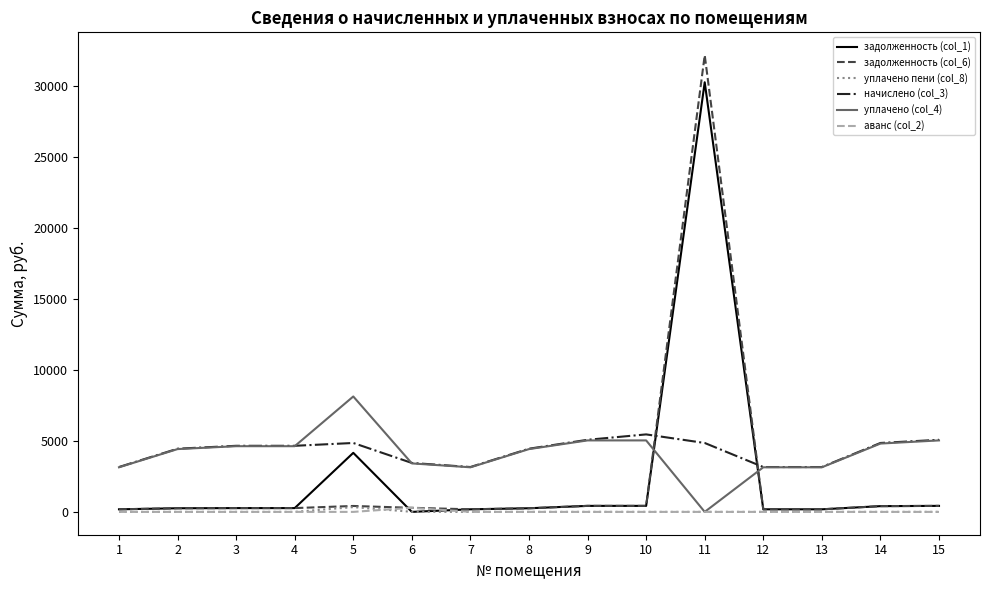

Is the value of уплачено пени (col_8) at 15 greater than the value of начислено (col_3) at 5?

No